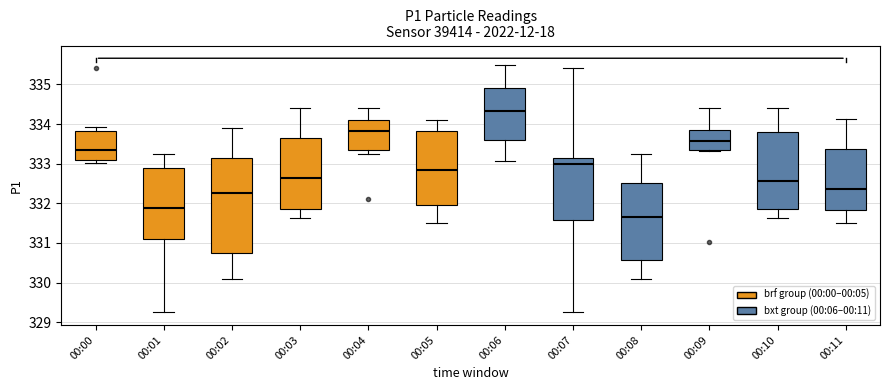

Reading left to right, transcribe this box plot: for each box, give where its median line is, the range the box spans, and where its two whiskers end, as read against the y-axis. The values are not printed on the chart, so give them approximately, as read against the axis.

00:00: median 333.3, box 333.1 to 333.8, whiskers 333.0 to 333.9
00:01: median 331.9, box 331.1 to 332.9, whiskers 329.3 to 333.3
00:02: median 332.3, box 330.8 to 333.2, whiskers 330.1 to 333.9
00:03: median 332.7, box 331.8 to 333.6, whiskers 331.6 to 334.4
00:04: median 333.8, box 333.3 to 334.1, whiskers 333.3 (just below the box's lower edge) to 334.4
00:05: median 332.9, box 332.0 to 333.8, whiskers 331.5 to 334.1
00:06: median 334.3, box 333.6 to 334.9, whiskers 333.1 to 335.5
00:07: median 333.0, box 331.6 to 333.1, whiskers 329.3 to 335.4
00:08: median 331.7, box 330.6 to 332.5, whiskers 330.1 to 333.3
00:09: median 333.6, box 333.3 to 333.9, whiskers 333.3 to 334.4
00:10: median 332.6, box 331.8 to 333.8, whiskers 331.6 to 334.4
00:11: median 332.4, box 331.8 to 333.4, whiskers 331.5 to 334.1